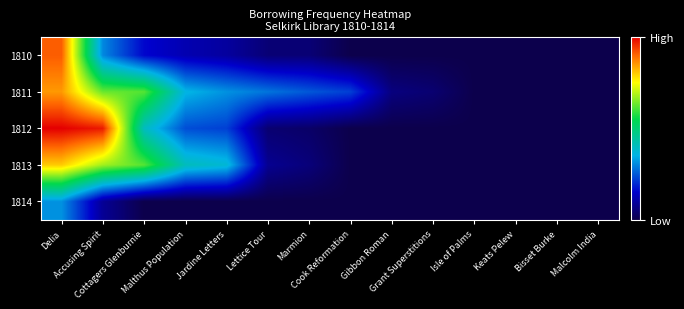

Reading left to right, what are all the values shown in this chart?

1810: Delia=168	Accusing Spirit=56	Cottagers Glenburnie=29	Malthus Population=22	Jardine Letters=18	Lettice Tour=9	Marmion=9	Cook Reformation=0	Gibbon Roman=0	Grant Superstitions=0	Isle of Palms=0	Keats Pelew=0	Bisset Burke=0	Malcolm India=0
1811: Delia=157	Accusing Spirit=117	Cottagers Glenburnie=114	Malthus Population=66	Jardine Letters=58	Lettice Tour=52	Marmion=46	Cook Reformation=41	Gibbon Roman=11	Grant Superstitions=8	Isle of Palms=0	Keats Pelew=0	Bisset Burke=0	Malcolm India=0
1812: Delia=185	Accusing Spirit=180	Cottagers Glenburnie=74	Malthus Population=44	Jardine Letters=41	Lettice Tour=8	Marmion=6	Cook Reformation=0	Gibbon Roman=0	Grant Superstitions=0	Isle of Palms=0	Keats Pelew=0	Bisset Burke=0	Malcolm India=0
1813: Delia=148	Accusing Spirit=125	Cottagers Glenburnie=114	Malthus Population=75	Jardine Letters=69	Lettice Tour=15	Marmion=10	Cook Reformation=0	Gibbon Roman=0	Grant Superstitions=0	Isle of Palms=0	Keats Pelew=0	Bisset Burke=0	Malcolm India=0
1814: Delia=58	Accusing Spirit=16	Cottagers Glenburnie=0	Malthus Population=0	Jardine Letters=0	Lettice Tour=0	Marmion=0	Cook Reformation=0	Gibbon Roman=0	Grant Superstitions=0	Isle of Palms=0	Keats Pelew=0	Bisset Burke=0	Malcolm India=0